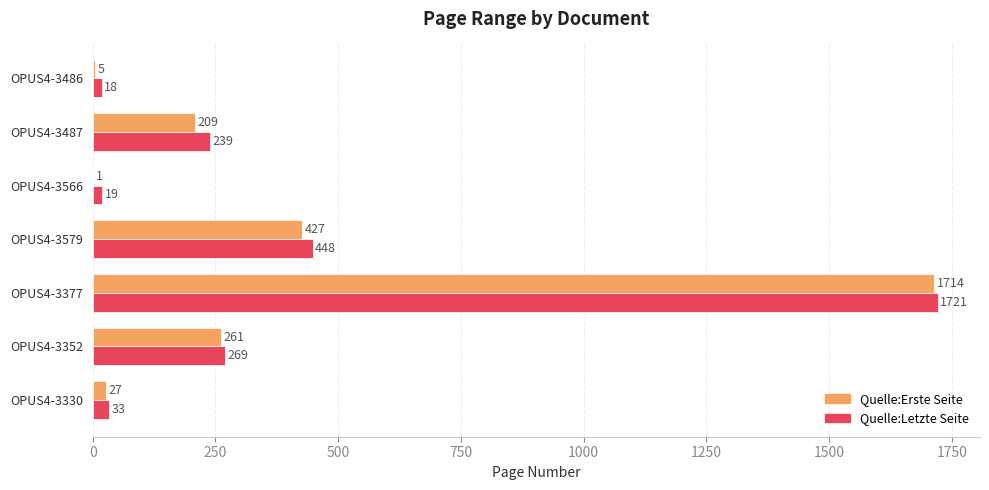

The value of Quelle:Letzte Seite at OPUS4-3352 is 463. True or false?

False